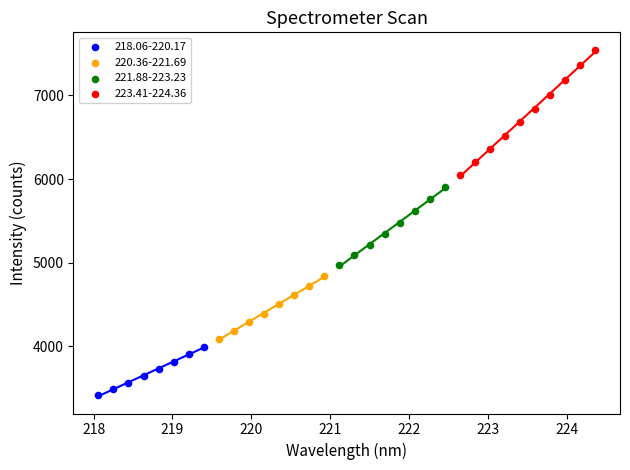

Which series reaches the minimum Y coordinate?

218.06-220.17